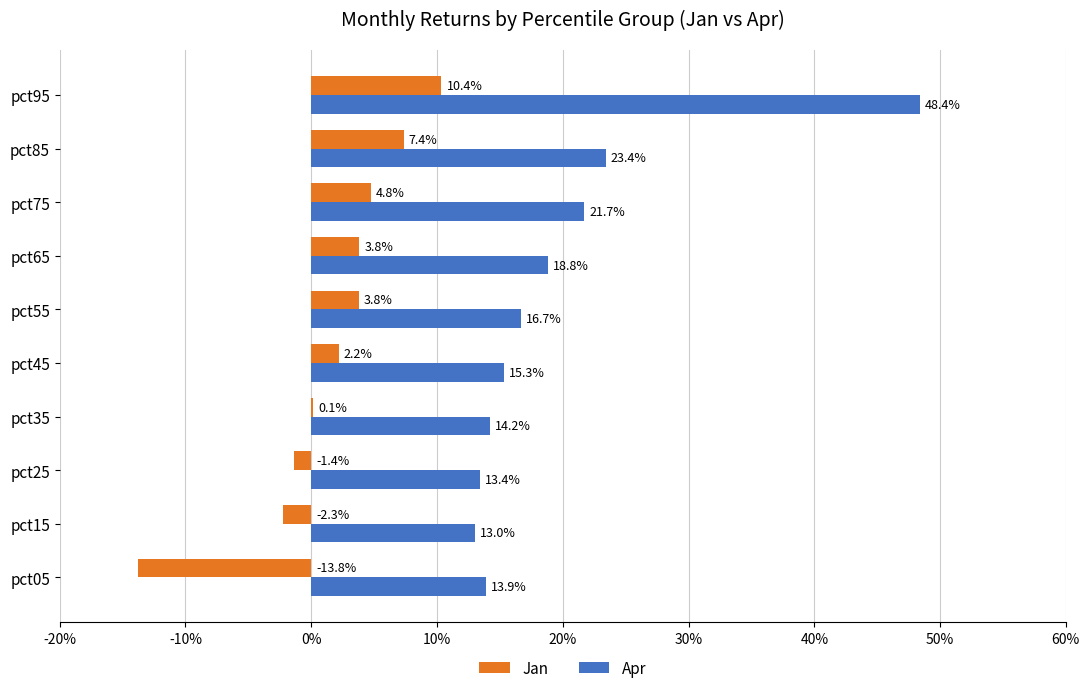

What are all the series names shown in the legend?

Jan, Apr